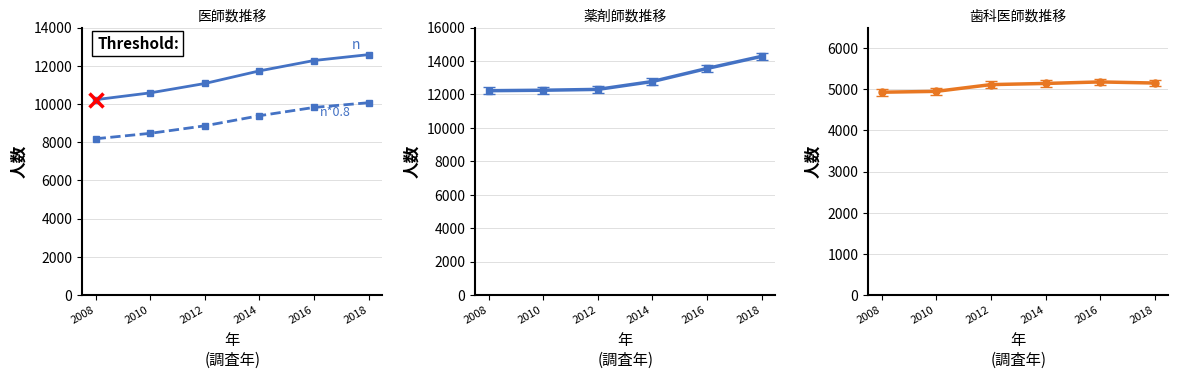

True or false: 医師 (n) and 歯科医師 cross at least once.

False